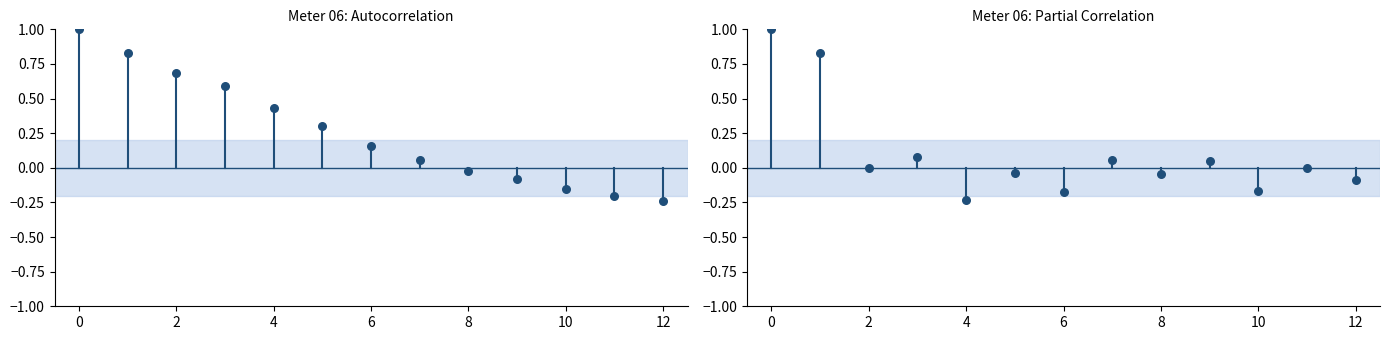

What is the change in value from 0 to 6?

-0.9